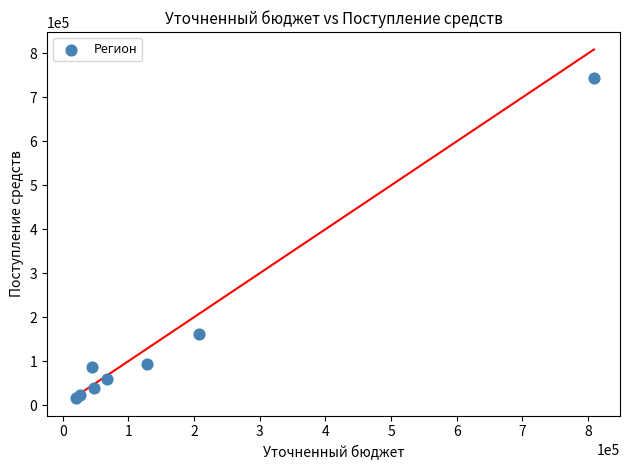

What Y value in the scatter plot is closest to 379991?

162029.5